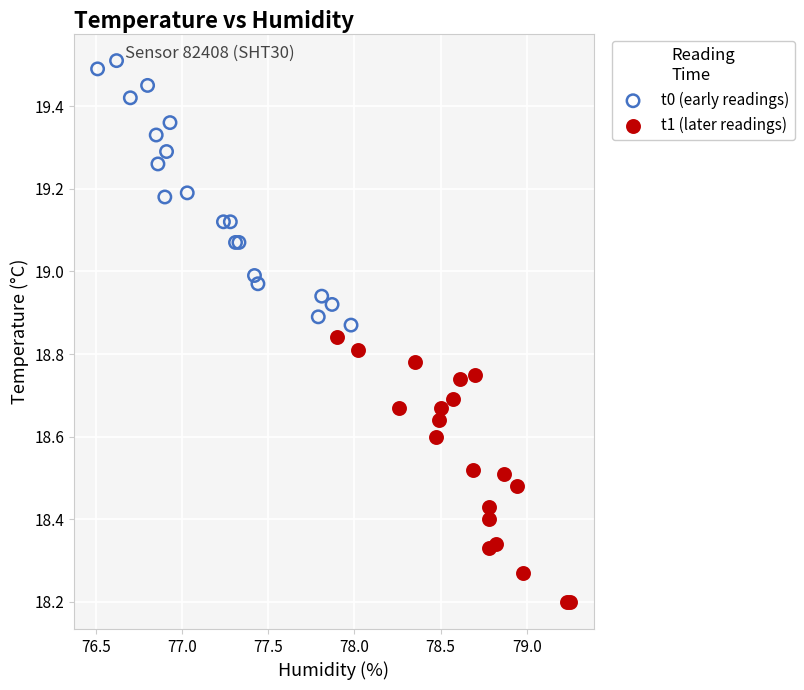

Which series reaches the minimum Y coordinate?

t1 (later readings)